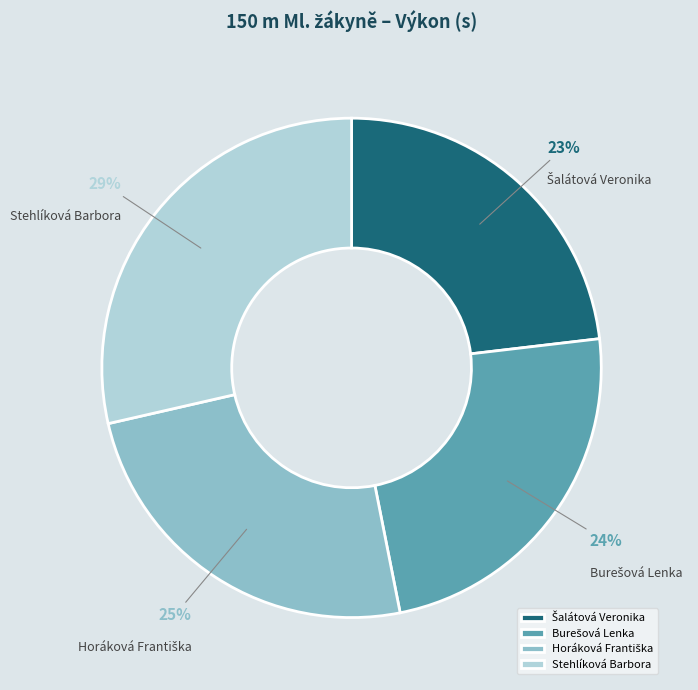

To the nearest percent, what percentage of the pie is Stehlíková Barbora?

29%